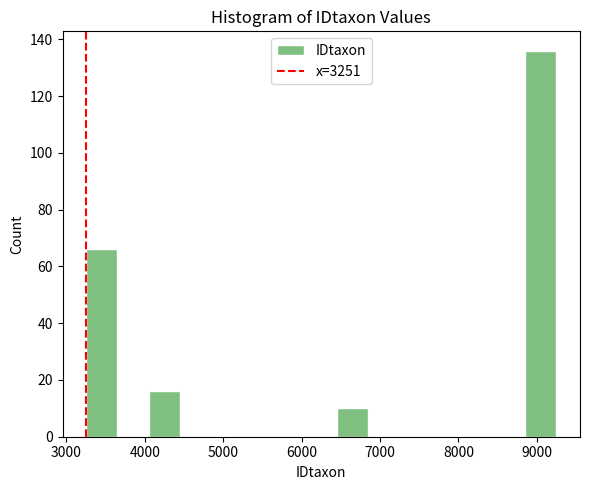

Read against the x-axis, roughly where is the centre of the tallest bar?

9100